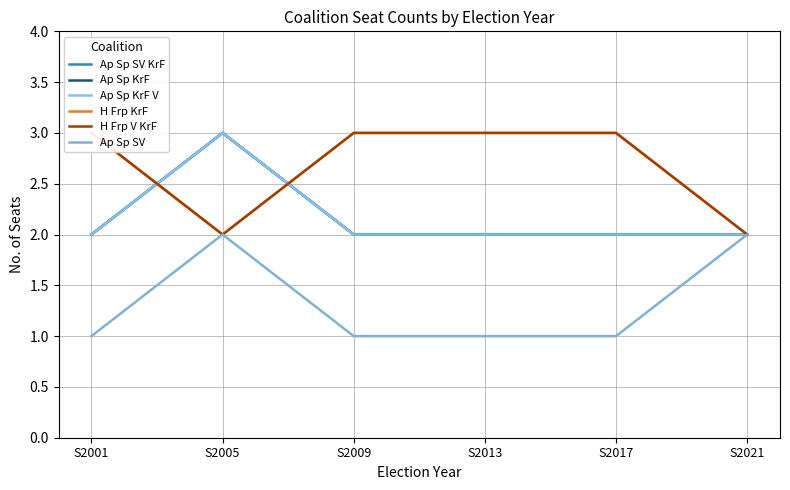

Reading left to right, what are all the values shown in this chart?

Ap Sp SV KrF: S2001=2	S2005=3	S2009=2	S2013=2	S2017=2	S2021=2
Ap Sp KrF: S2001=2	S2005=3	S2009=2	S2013=2	S2017=2	S2021=2
Ap Sp KrF V: S2001=2	S2005=3	S2009=2	S2013=2	S2017=2	S2021=2
H Frp KrF: S2001=3	S2005=2	S2009=3	S2013=3	S2017=3	S2021=2
H Frp V KrF: S2001=3	S2005=2	S2009=3	S2013=3	S2017=3	S2021=2
Ap Sp SV: S2001=1	S2005=2	S2009=1	S2013=1	S2017=1	S2021=2